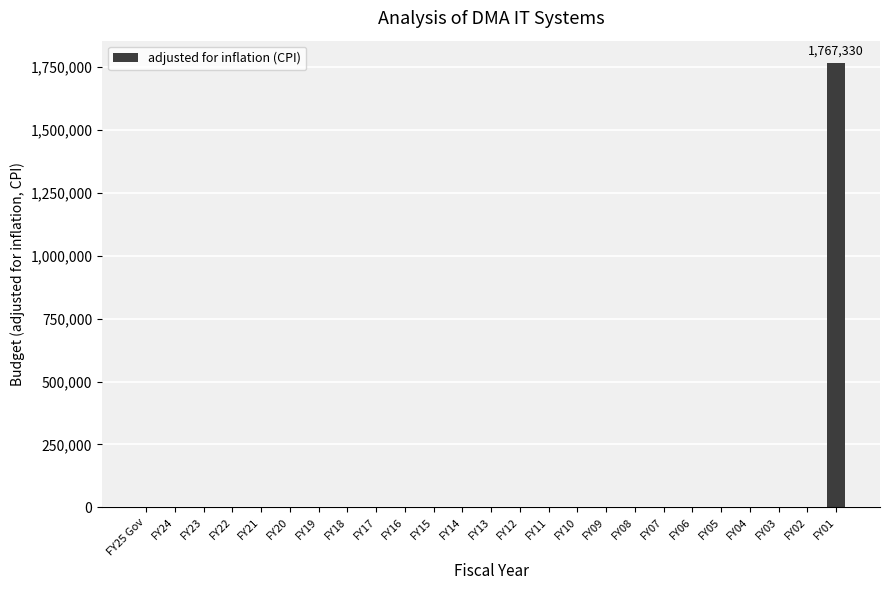

Count the number of values greater than 0.

1